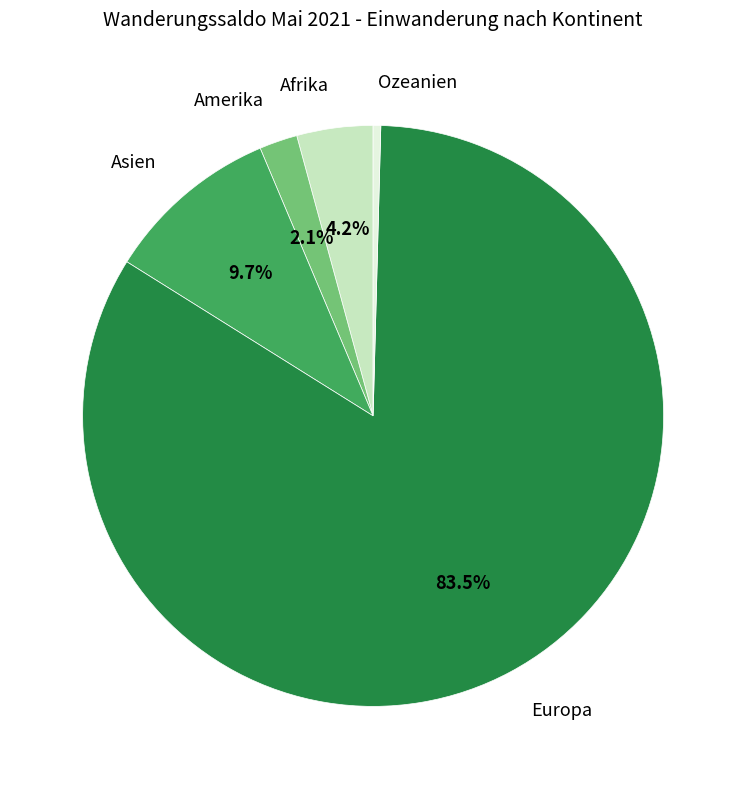

Is there any slice that represents more than half of the pie?

Yes